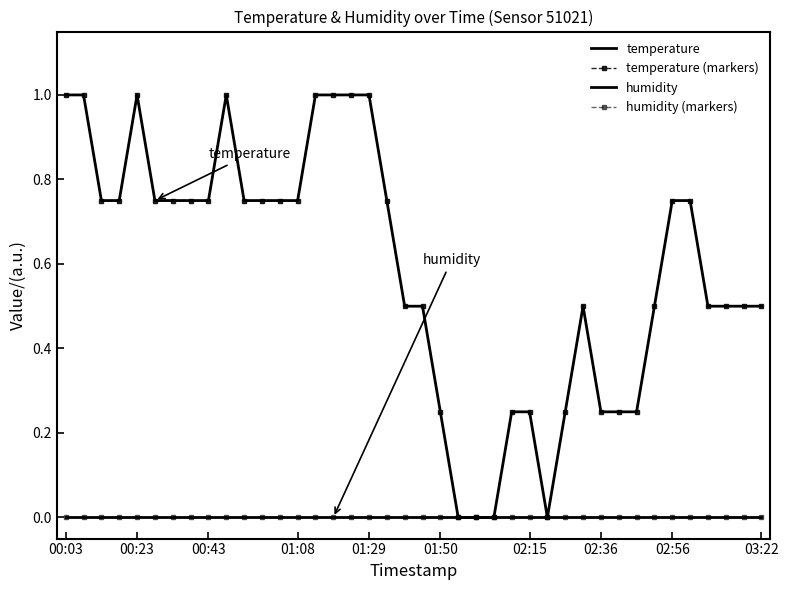

In temperature (markers), how many points are lower than both neighbors (excluding endpoints)?

1